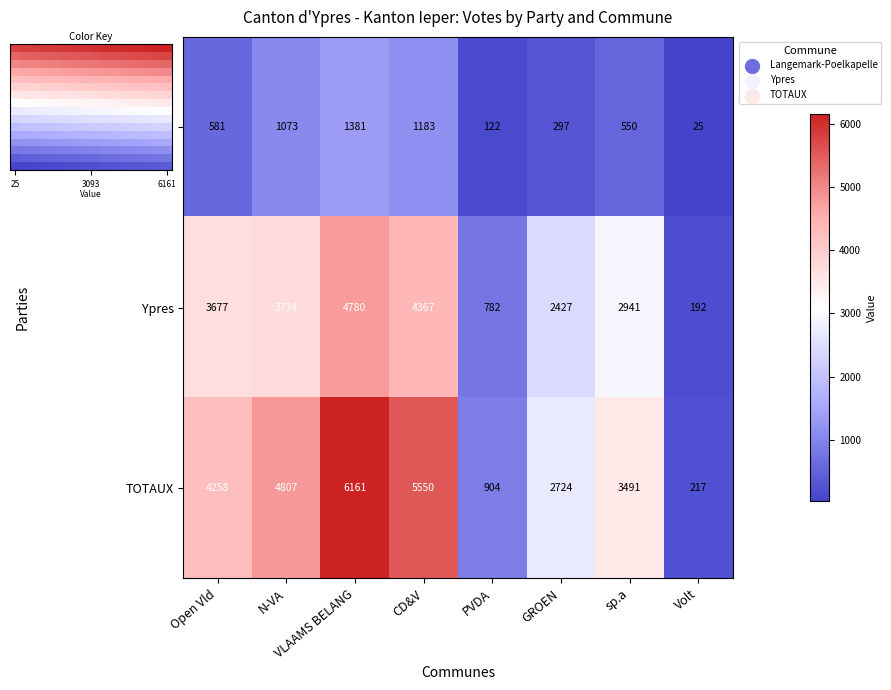

What is the difference between the TOTAUX values at CD&V and sp.a?

2059